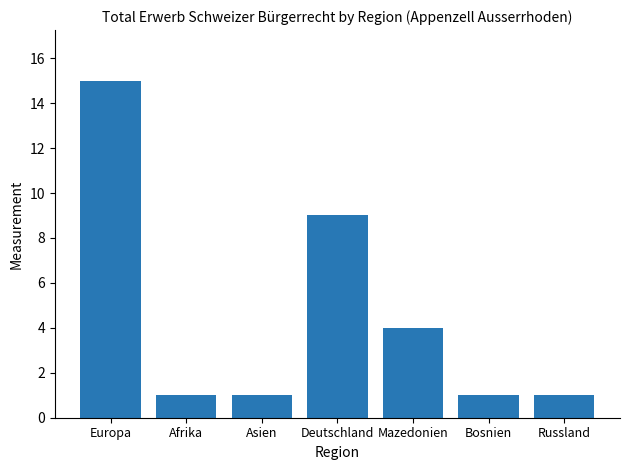

What is the value of the 7th bar from the left?

1